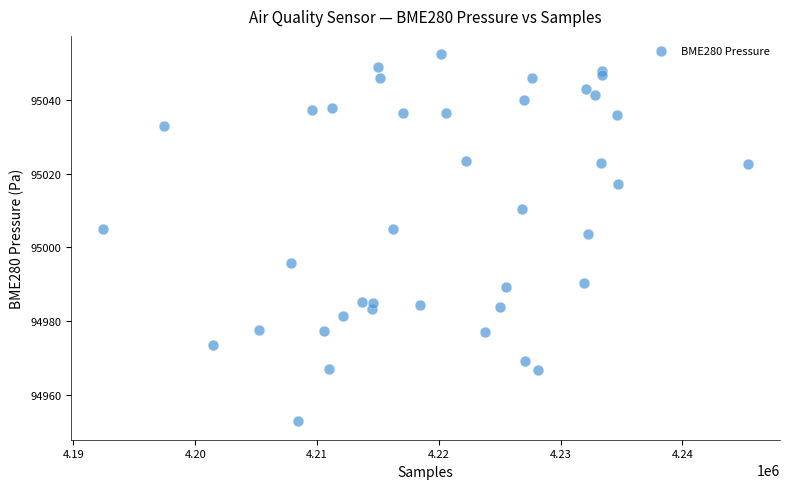

What Y value in the scatter plot is closest to 95002?

95003.8